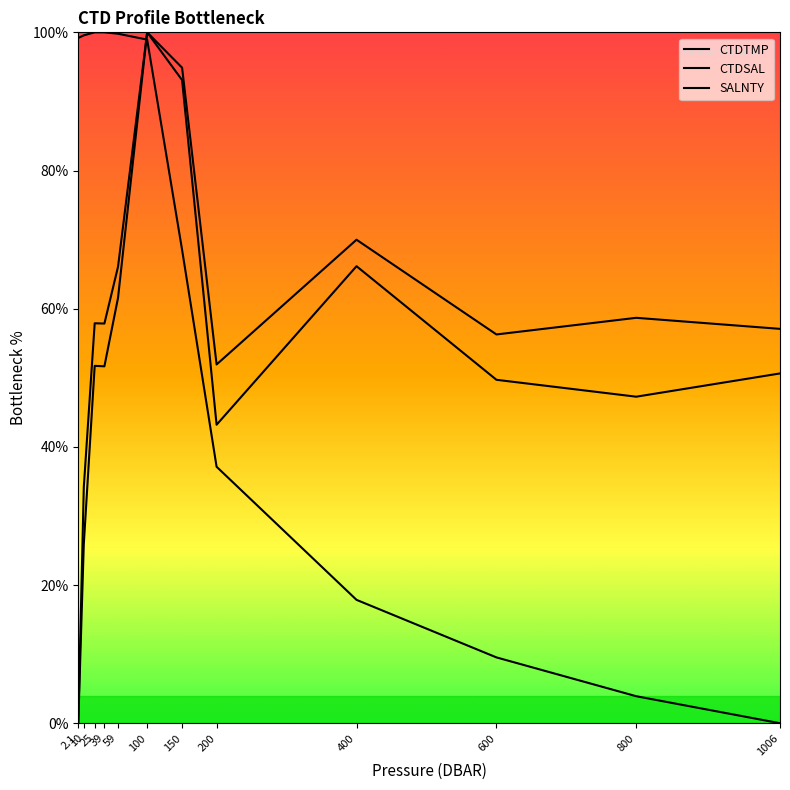

Is this an area chart (filled region under the line)?

No